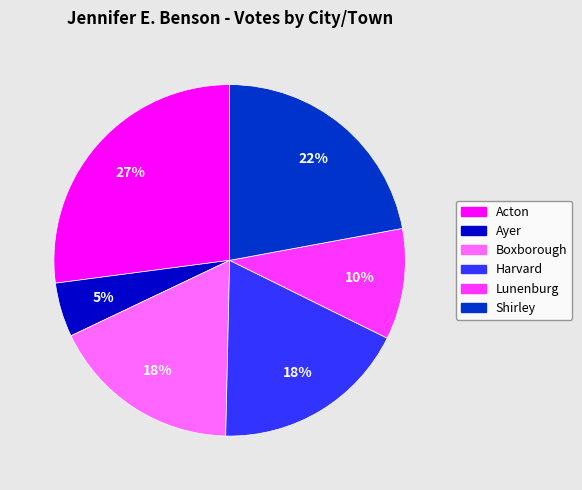

What is the ratio of the value at Lunenburg to the value at Shirley?

0.5